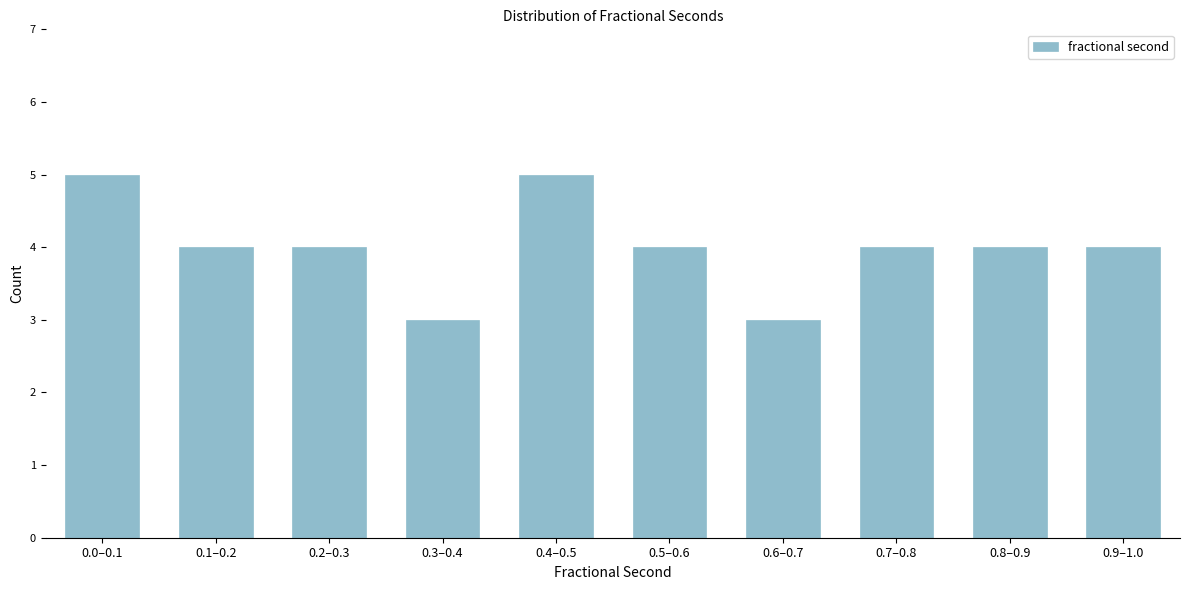

Reading left to right, list all the values displayed in this chart.

5	4	4	3	5	4	3	4	4	4